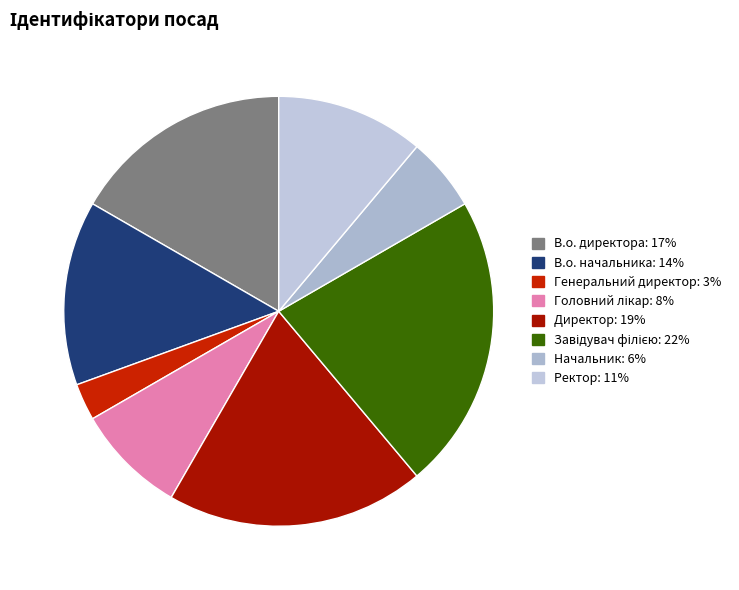

Combined, do Директор and Завідувач філією account for over 50%?

No